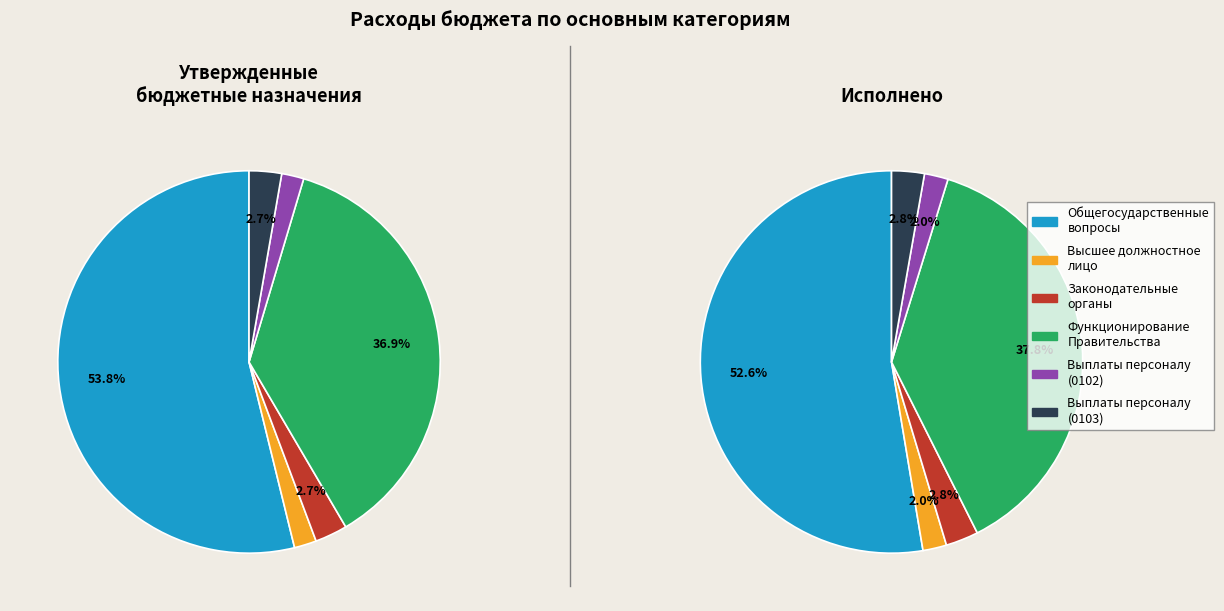

Combined, do Функционирование законодательных органов and ОБЩЕГОСУДАРСТВЕННЫЕ ВОПРОСЫ account for over 50%?

Yes